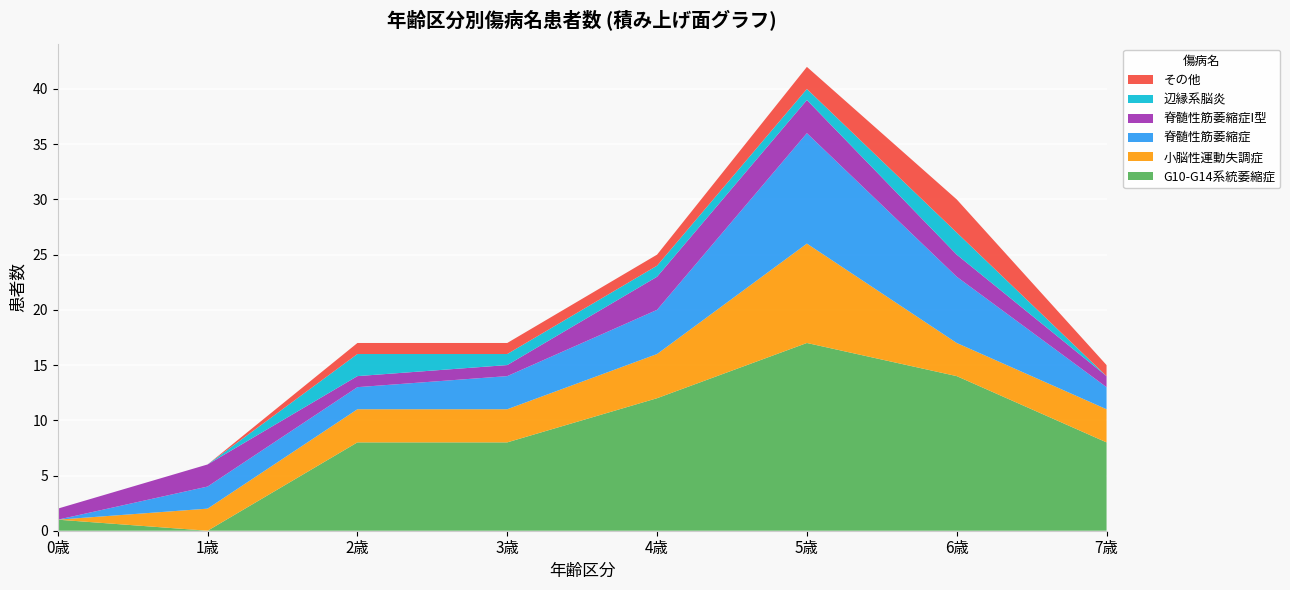

Reading left to right, what are all the values shown in this chart?

G10-G14系統萎縮症: 1	0	8	8	12	17	14	8
小脳性運動失調症: 0	2	3	3	4	9	3	3
脊髄性筋萎縮症: 0	2	2	3	4	10	6	2
脊髄性筋萎縮症I型: 1	2	1	1	3	3	2	1
辺縁系脳炎: 0	0	2	1	1	1	2	0
その他: 0	0	1	1	1	2	3	1